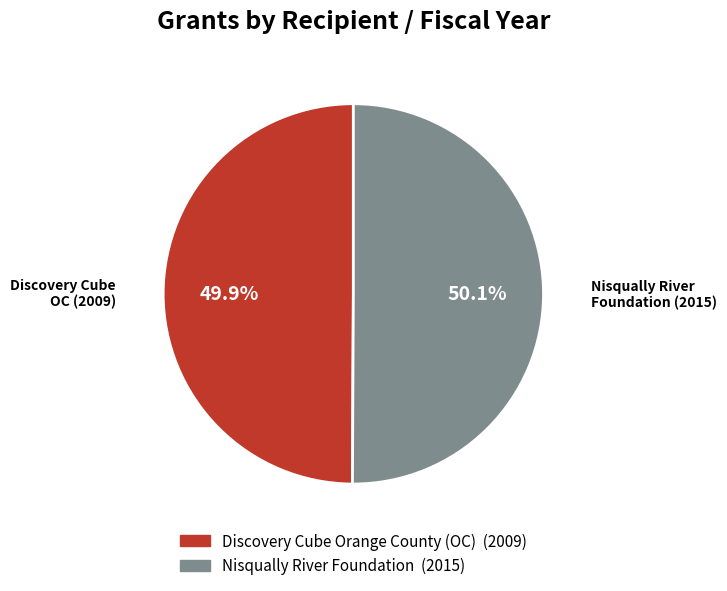

Approximately how many times larger is the value at Discovery Cube Orange County (OC) compared to Nisqually River Foundation?

1.0